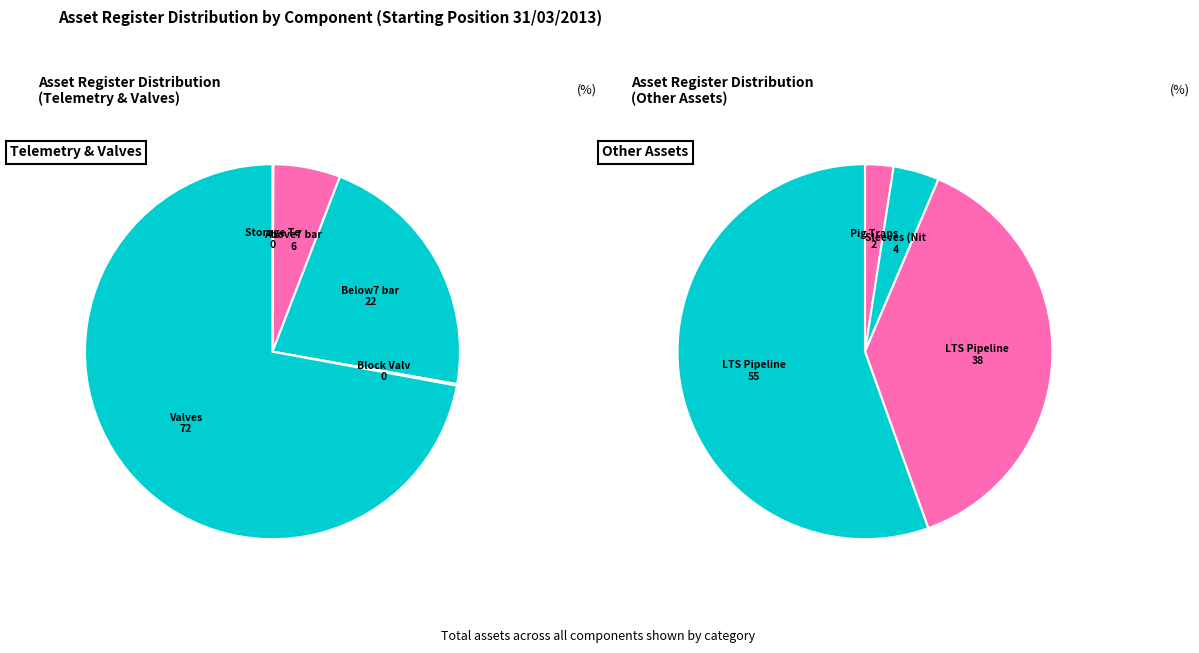

True or false: Pig Traps accounts for 1% of the total.

False